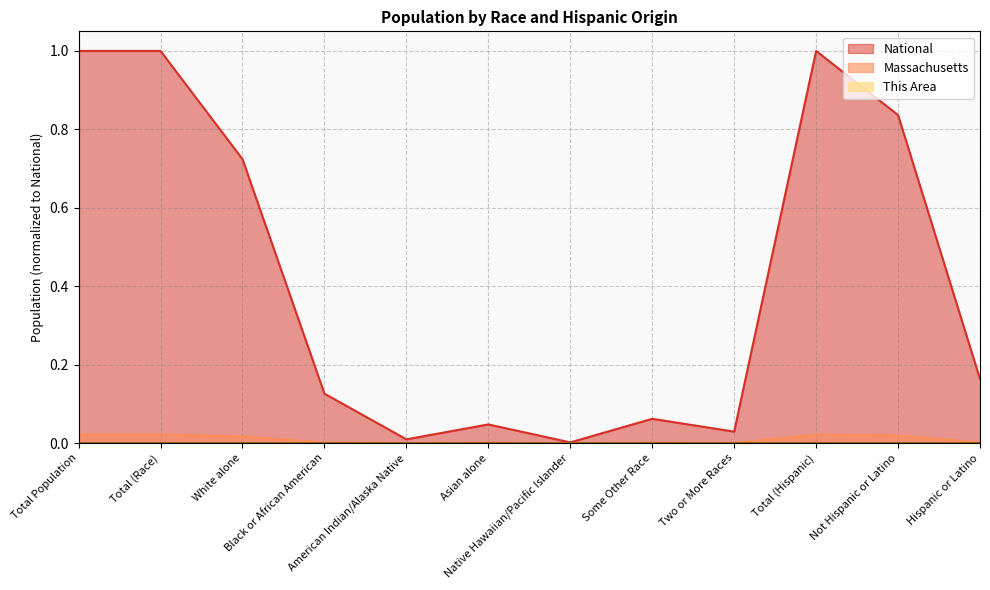

Which series has the largest total across all categories?

National